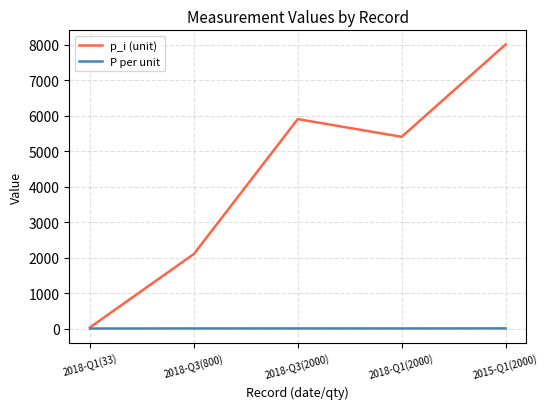

Is the value of p_i (unit) at 2018-Q3(2000) greater than the value of P per unit at 2018-Q1(33)?

Yes